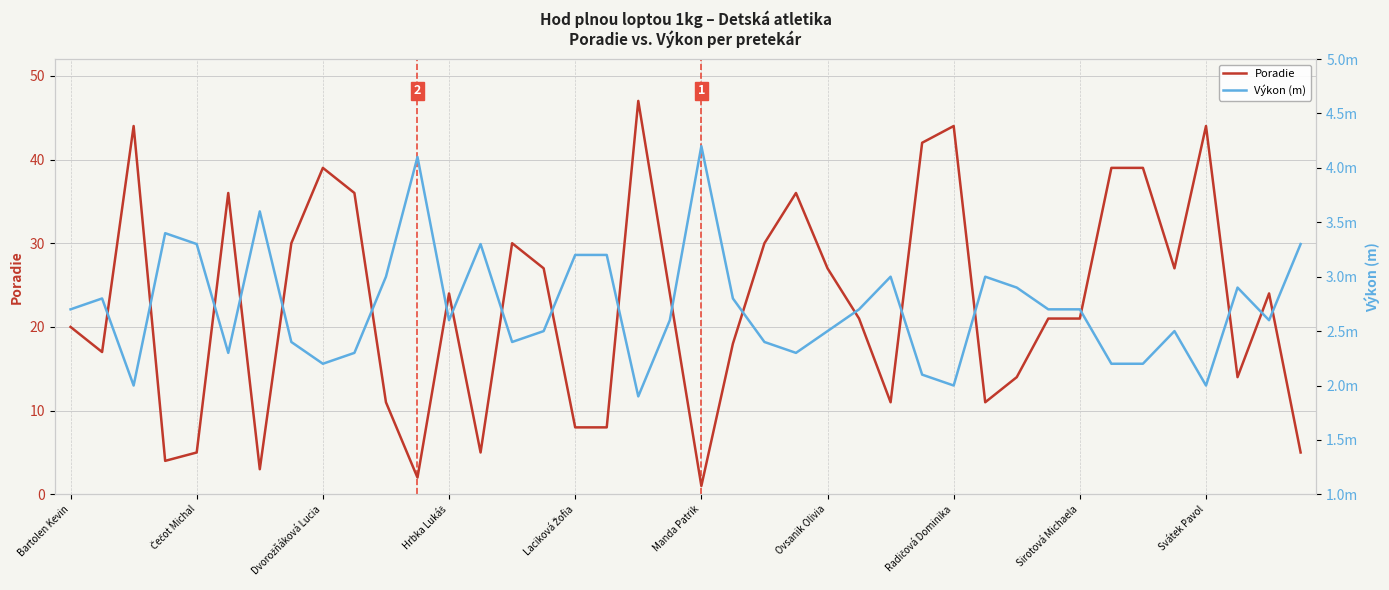

Between 15 and 22, which series saw the biggest shift?

Poradie